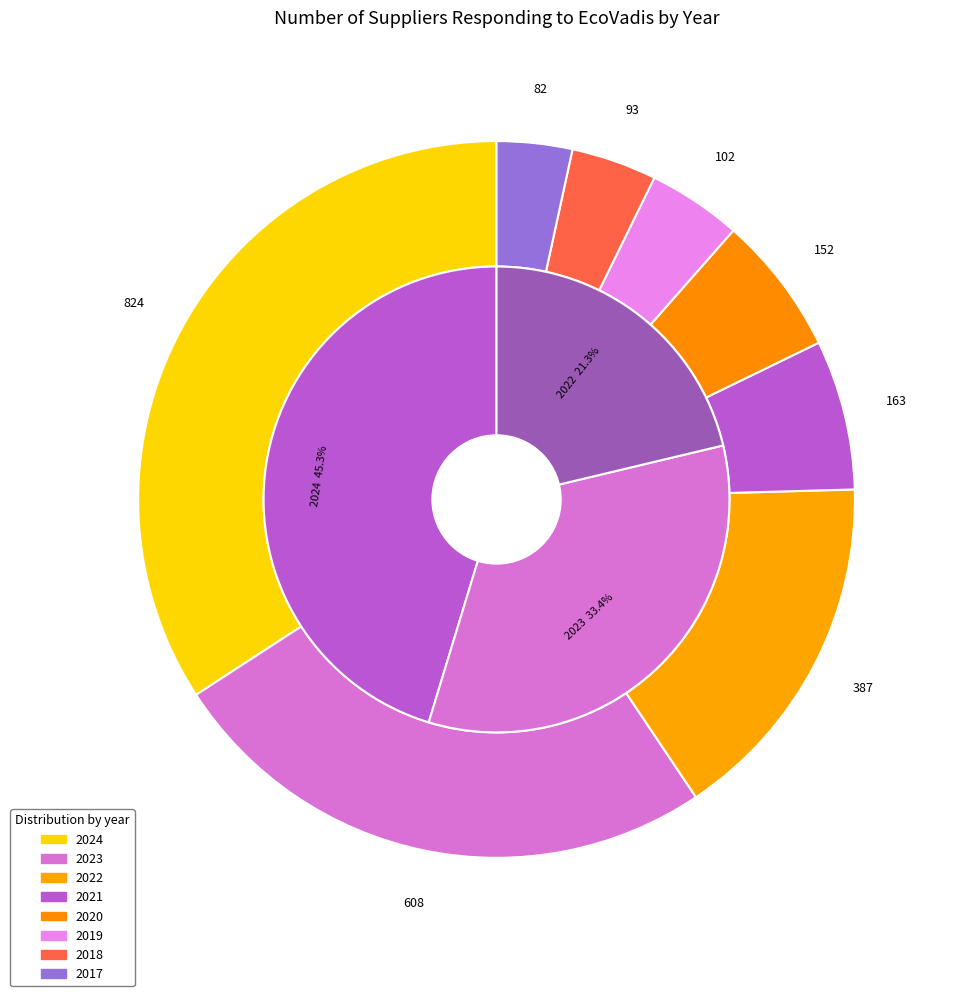

To the nearest percent, what percentage of the pie is 2022?

16%